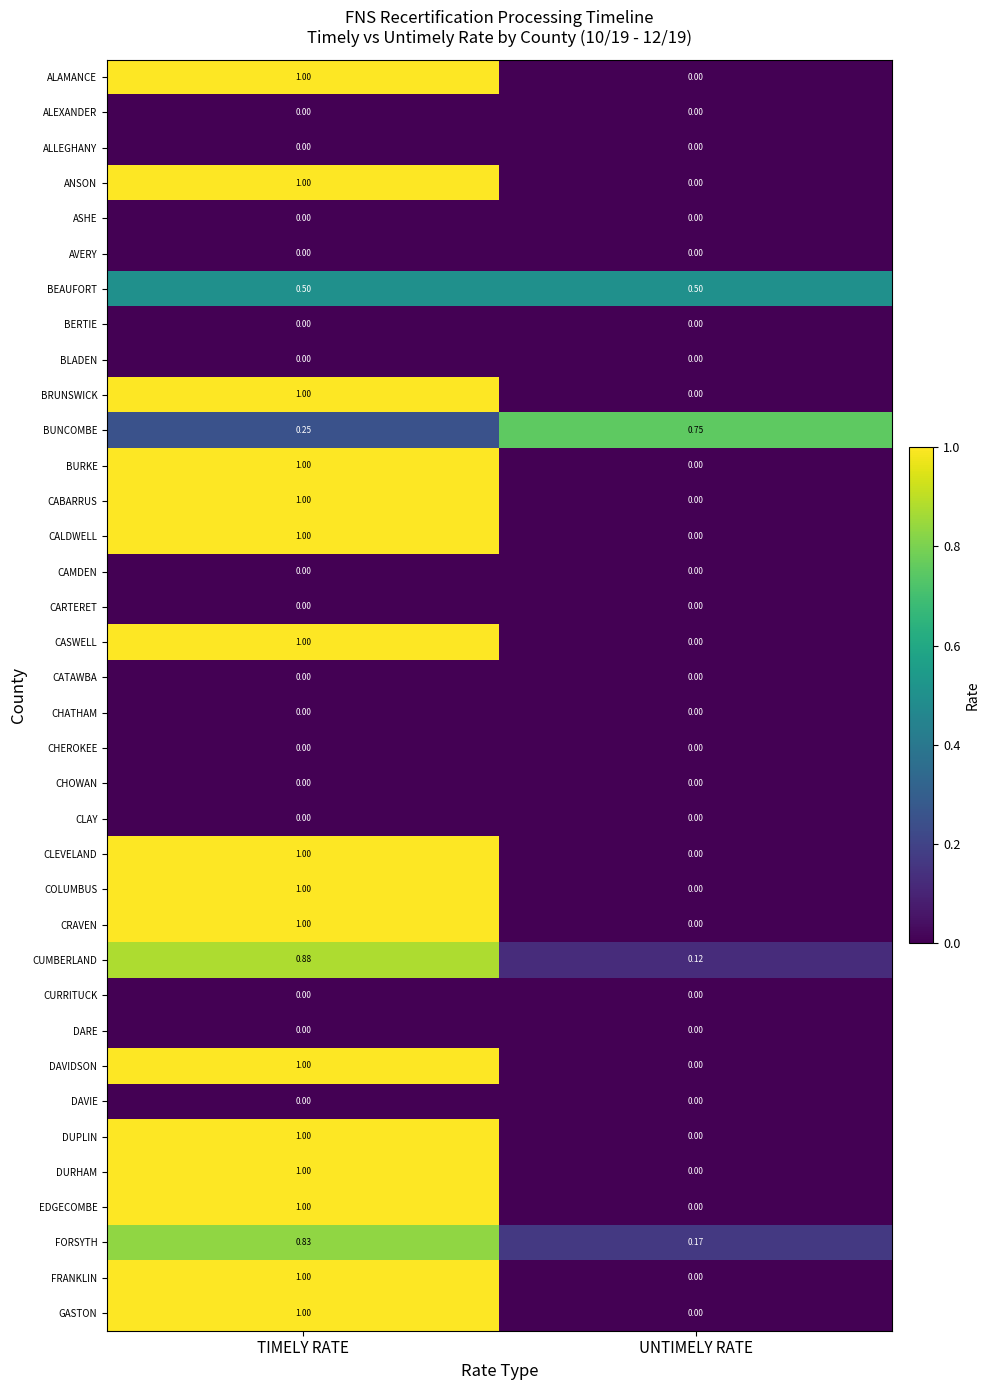

At which label does CABARRUS reach its minimum?

UNTIMELY RATE